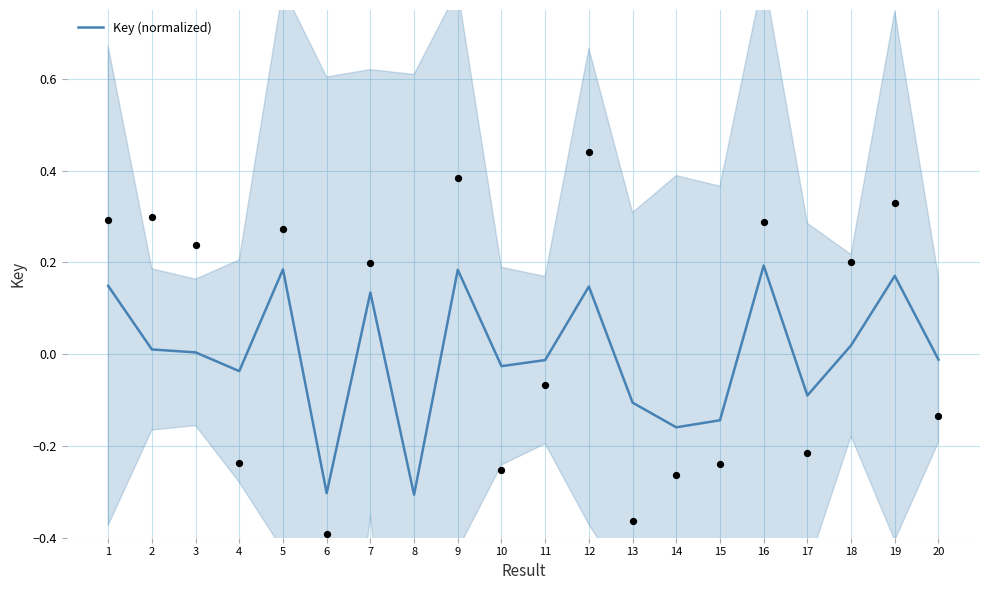

What is the change in value from 8 to 12?

+0.5